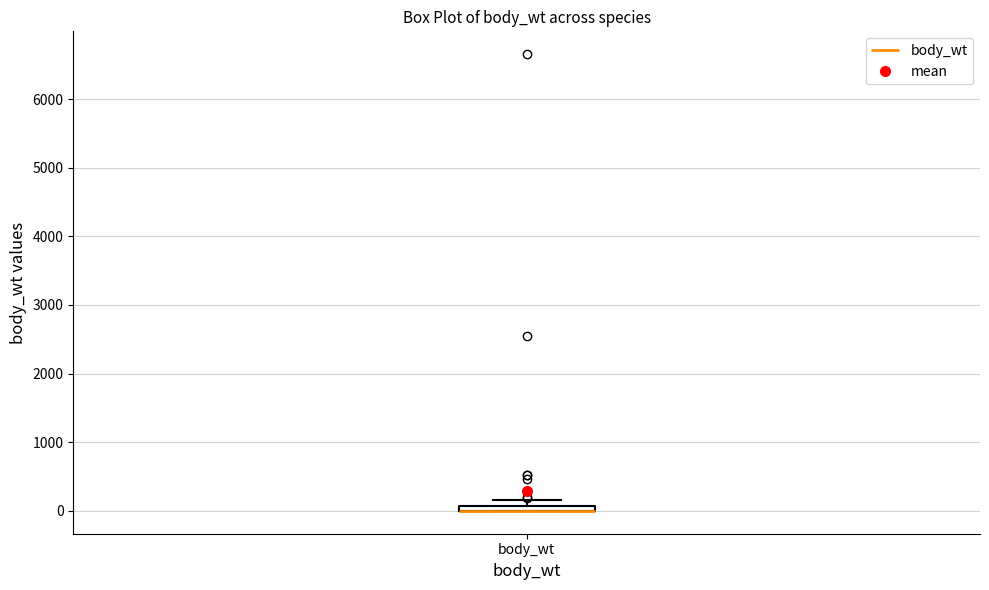

Where is the lower edge of the box for body_wt on the y-axis? The values are not printed on the chart, so give them approximately, as read against the axis.

0